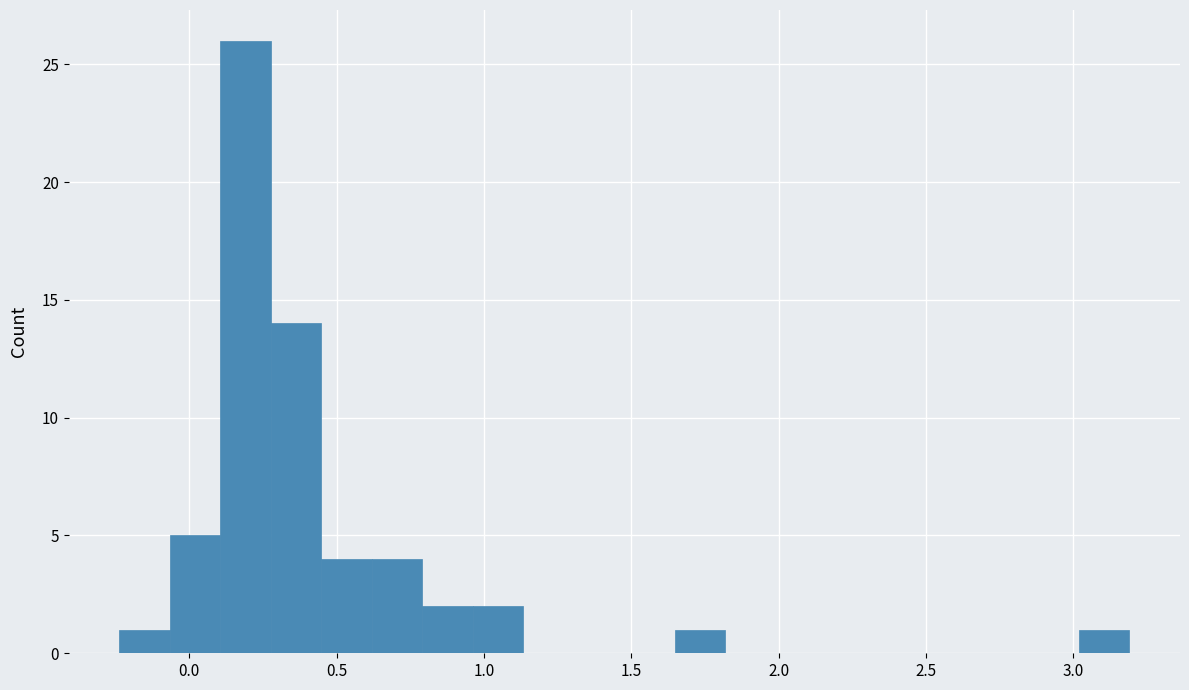

Around what value on the x-axis is the tallest bar? Give the approximate position of its centre, as read against the axis.

0.20